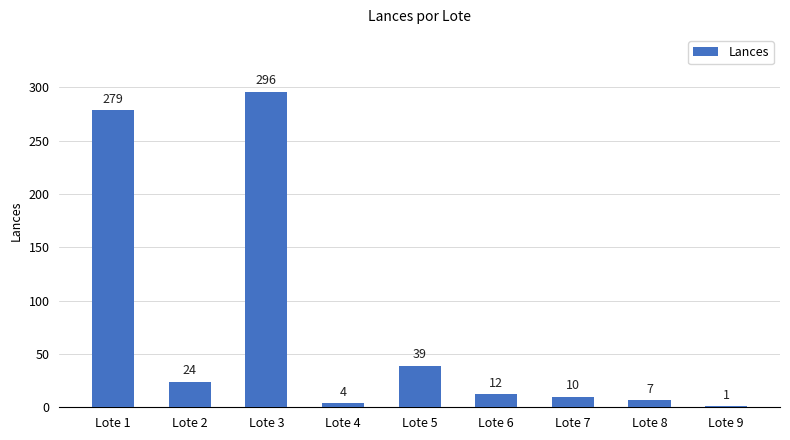

What is the approximate value at Lote 4?

4